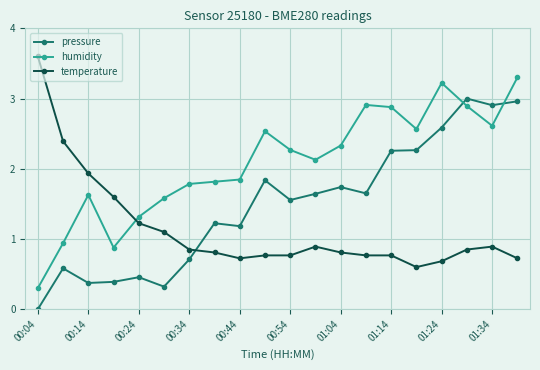

After their last crossing, which series has the higher values: temperature or humidity?

humidity